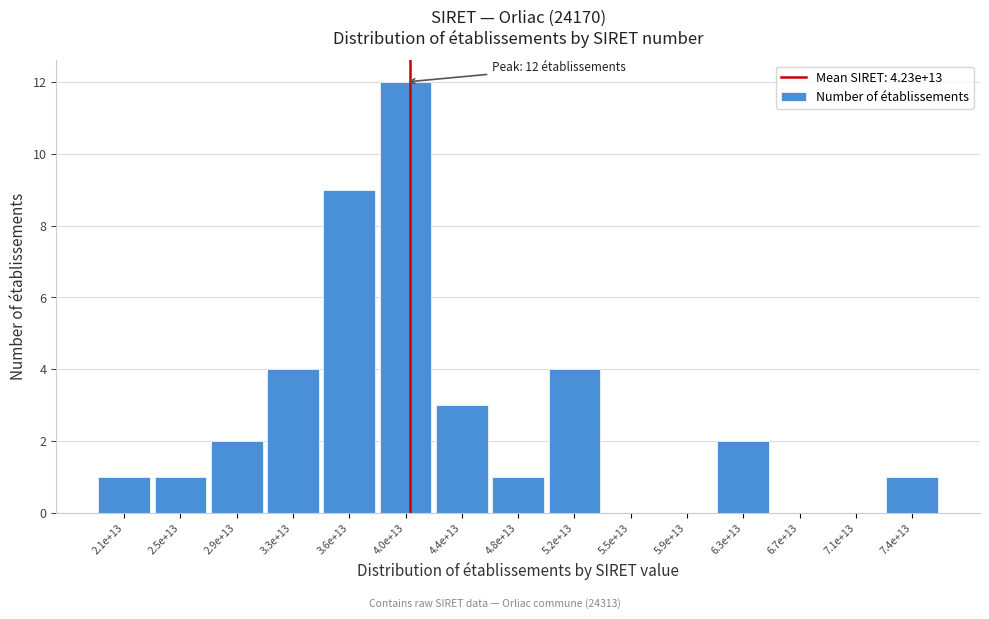

True or false: the data shows 2 at 6.3e+13.

True